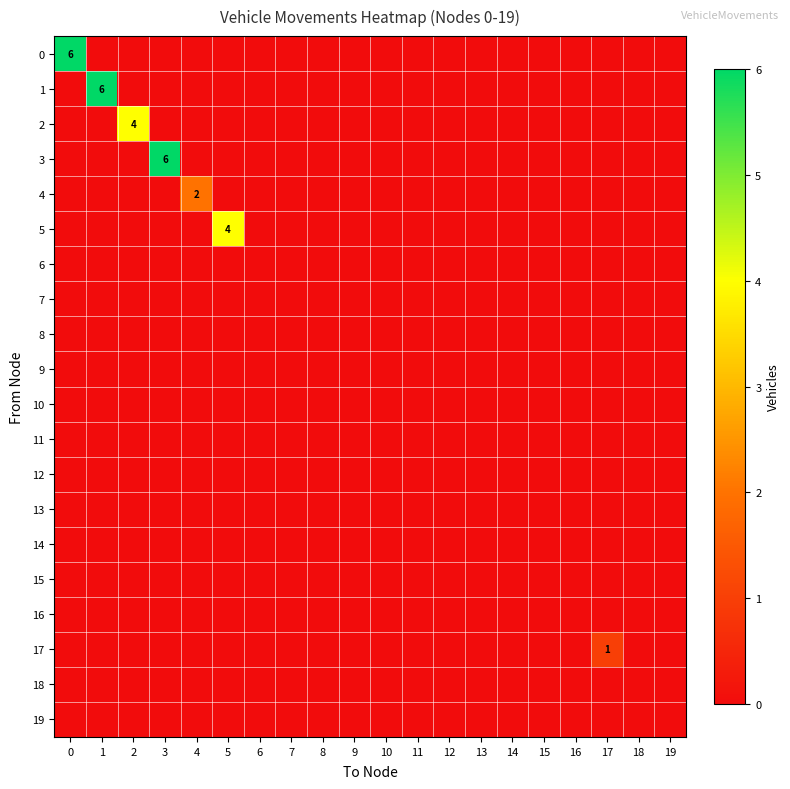

At which category does the chart reach its minimum across all series?

1